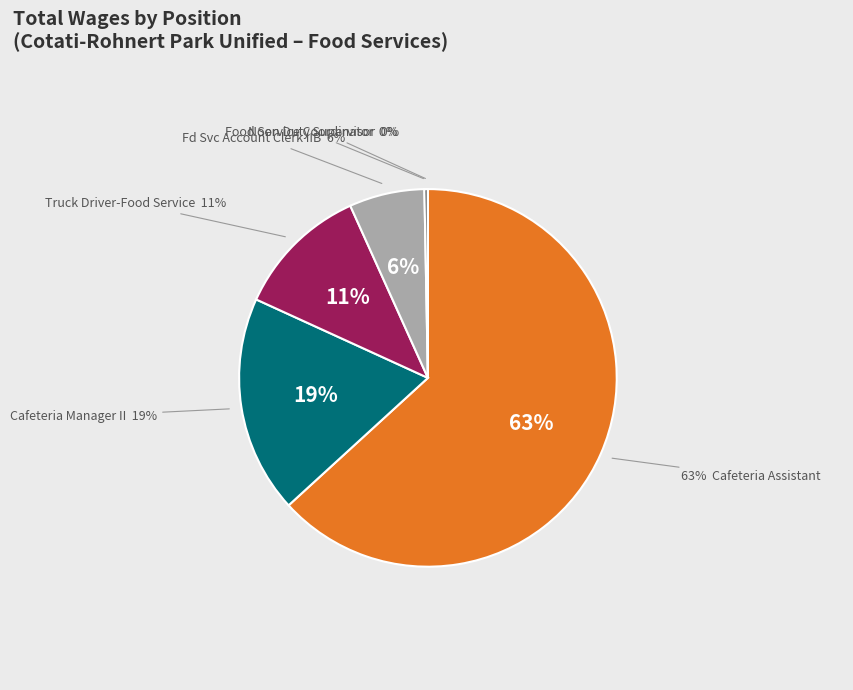

Which slice represents more than half of the pie?

Cafeteria Assistant